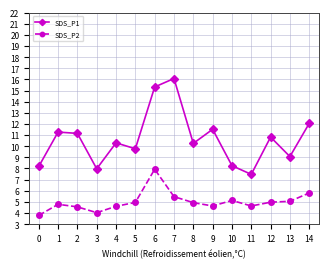

Read the SDS_P2 value at 7.

5.5